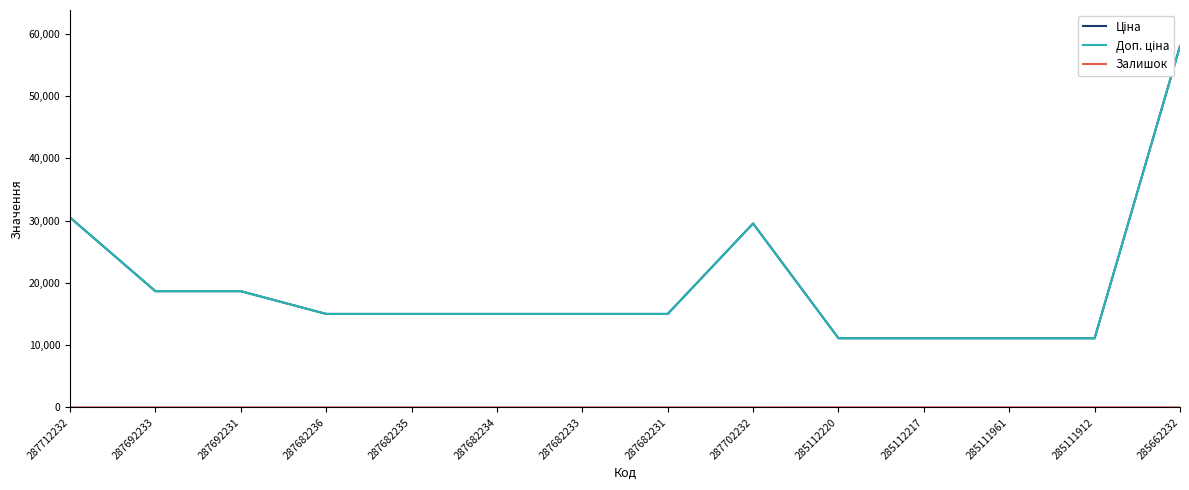

What is the difference between the second highest and second lowest values in the Доп. ціна series?

19398.8